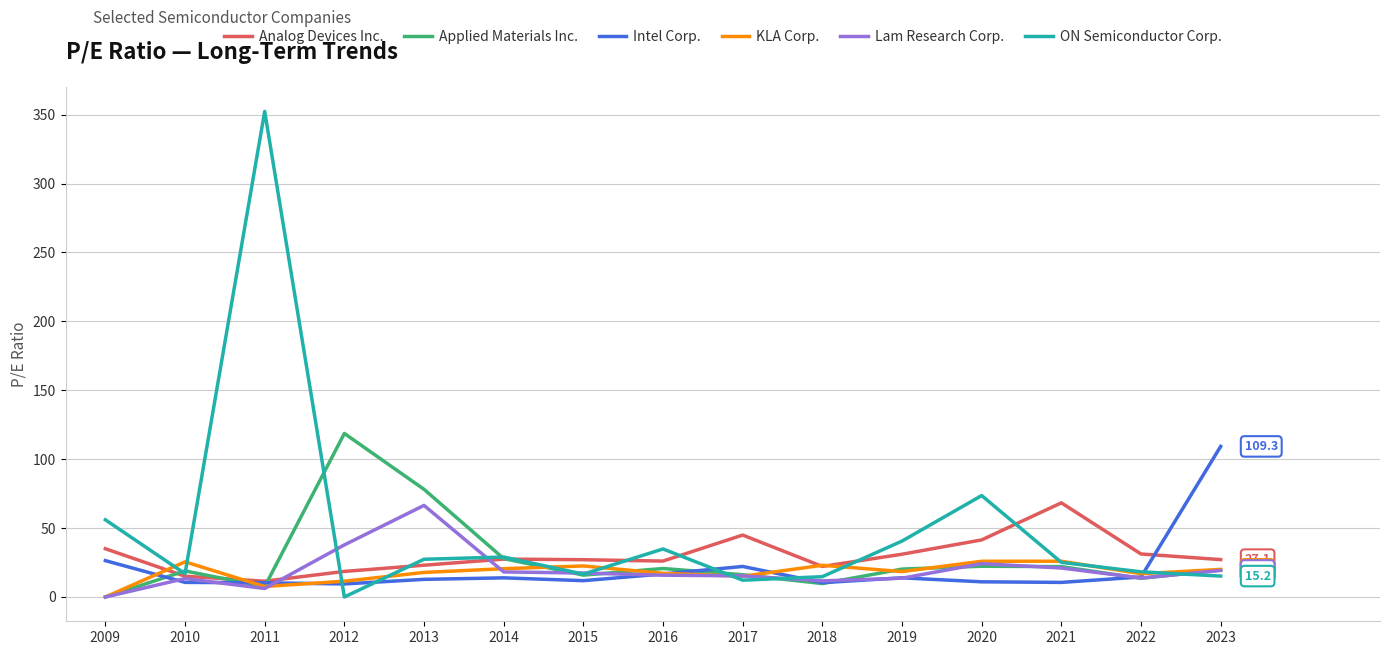

What is the maximum value for KLA Corp.?

26.0